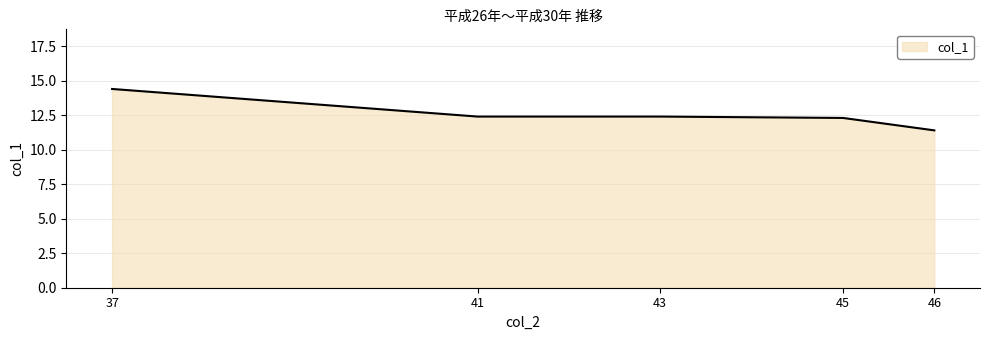

At which label does the data first exceed 12?

37